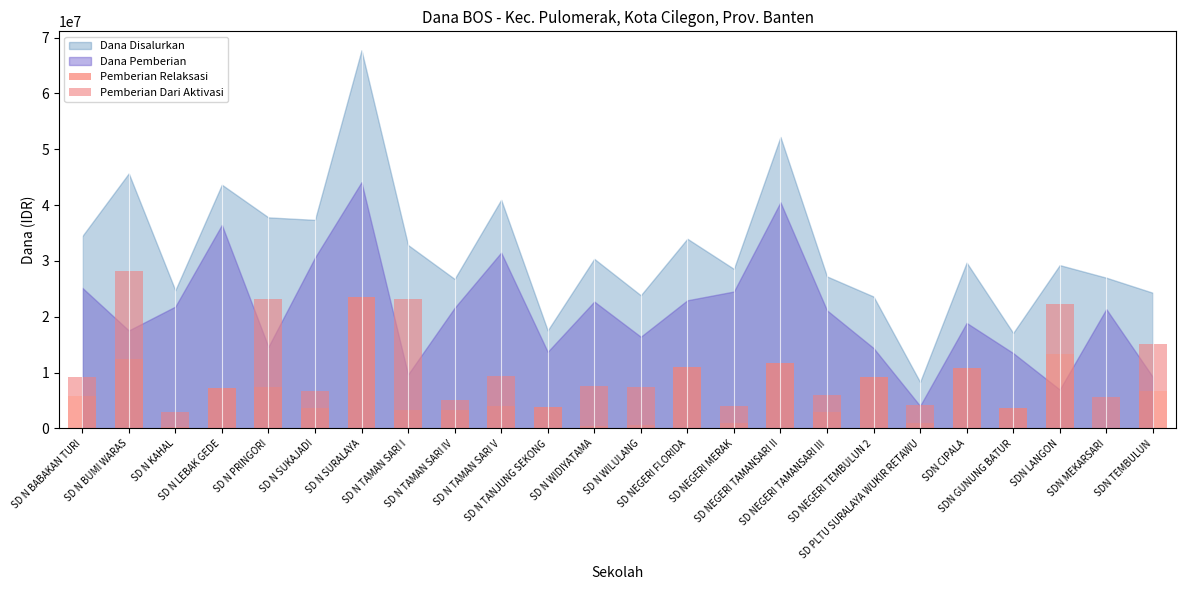

How many series are shown in this chart?

2